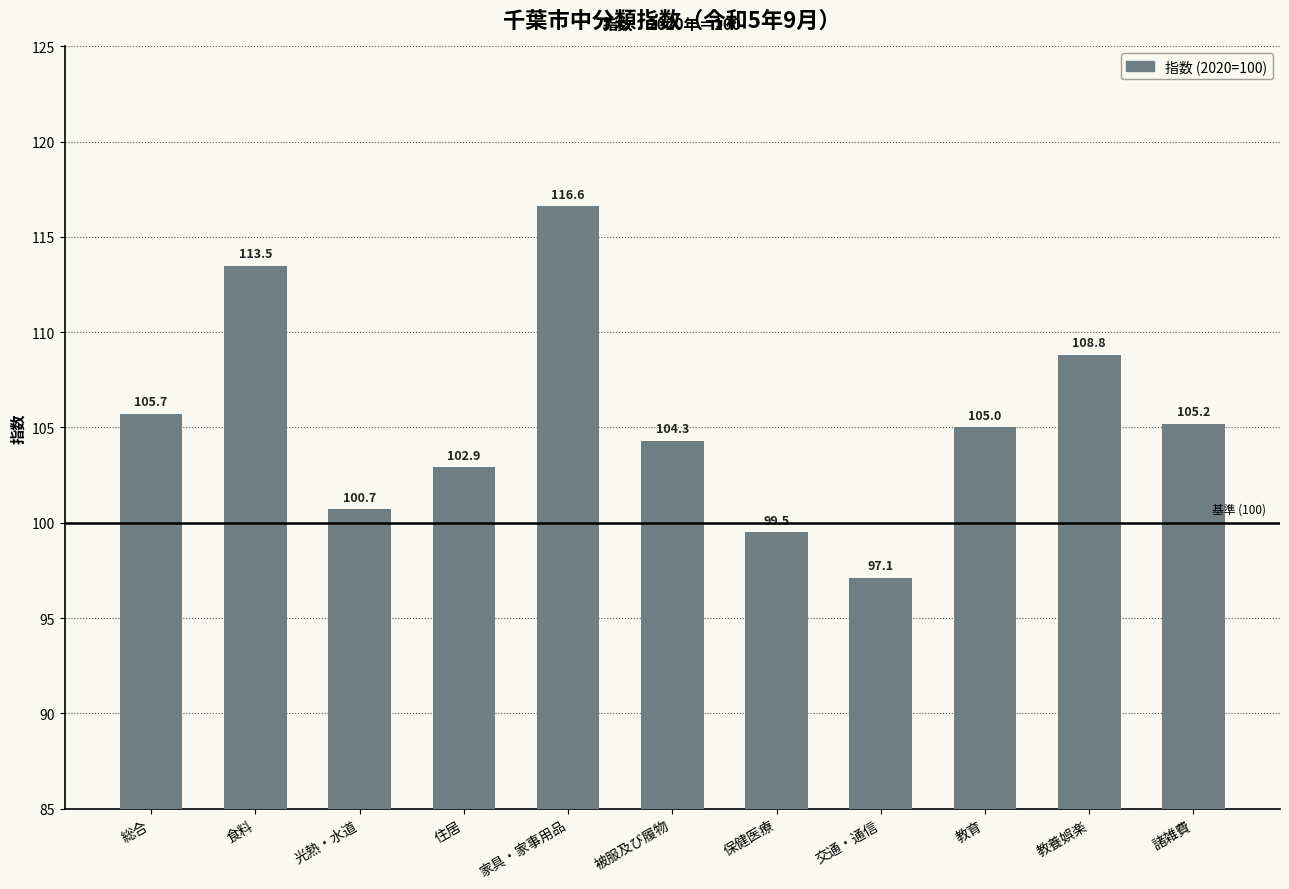

Reading right to left, what are all the values shown in this chart?

105.2	108.8	105.0	97.1	99.5	104.3	116.6	102.9	100.7	113.5	105.7